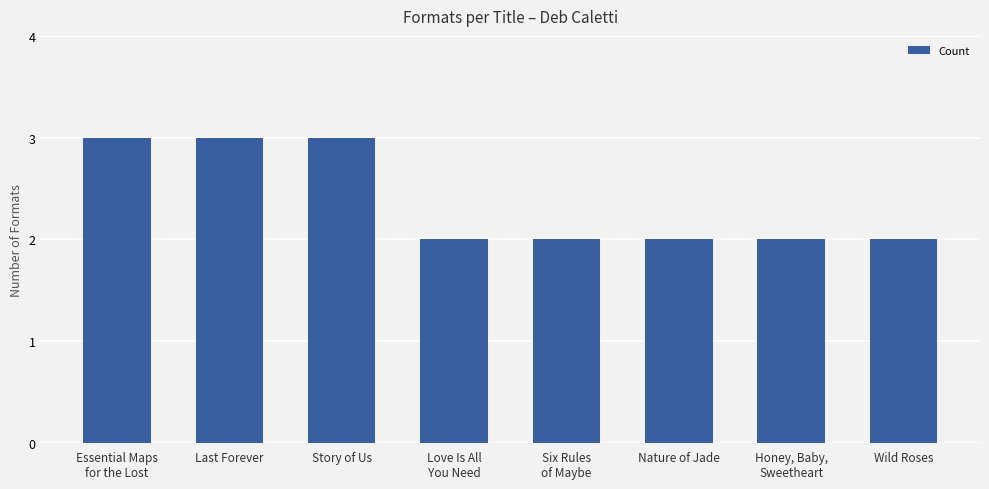

True or false: the data shows 2 at Essential Maps
for the Lost.

False